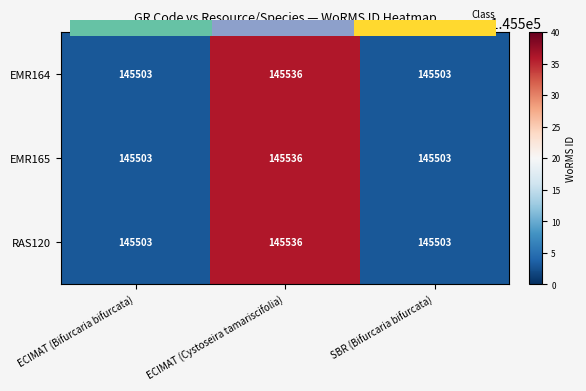

What is the sum of all EMR164 values?

436542